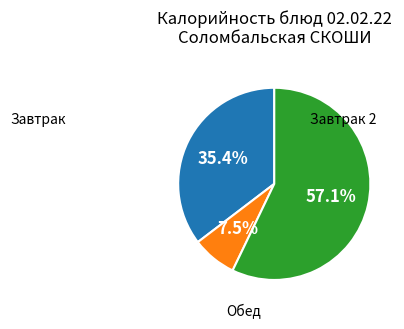

Does any single category account for the majority?

Yes